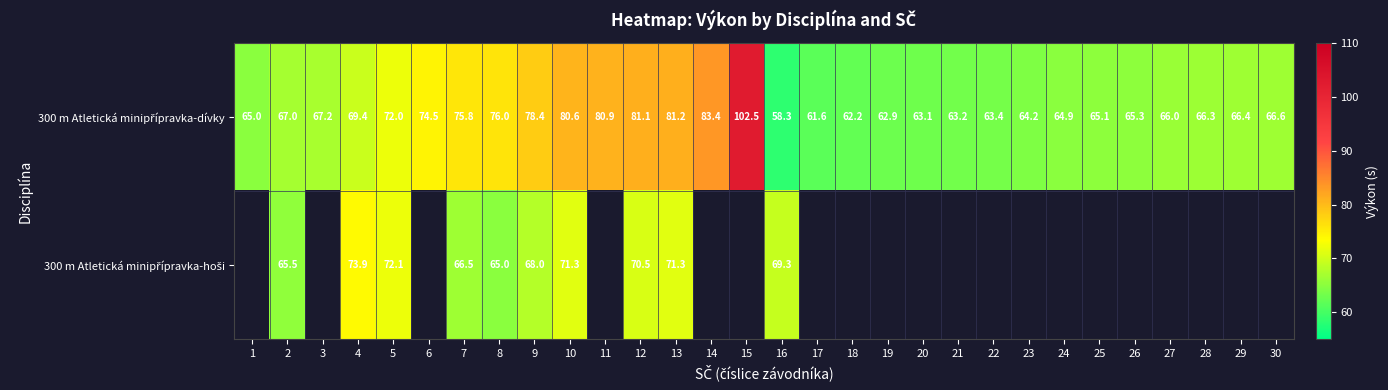

What is the total value across all series at 4?

143.3